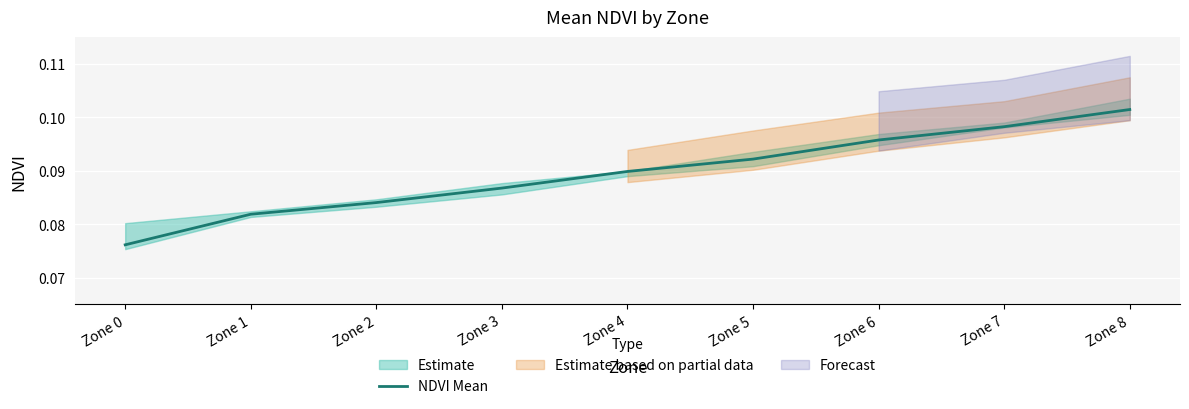

At which label is the value closest to 0?

Zone 0